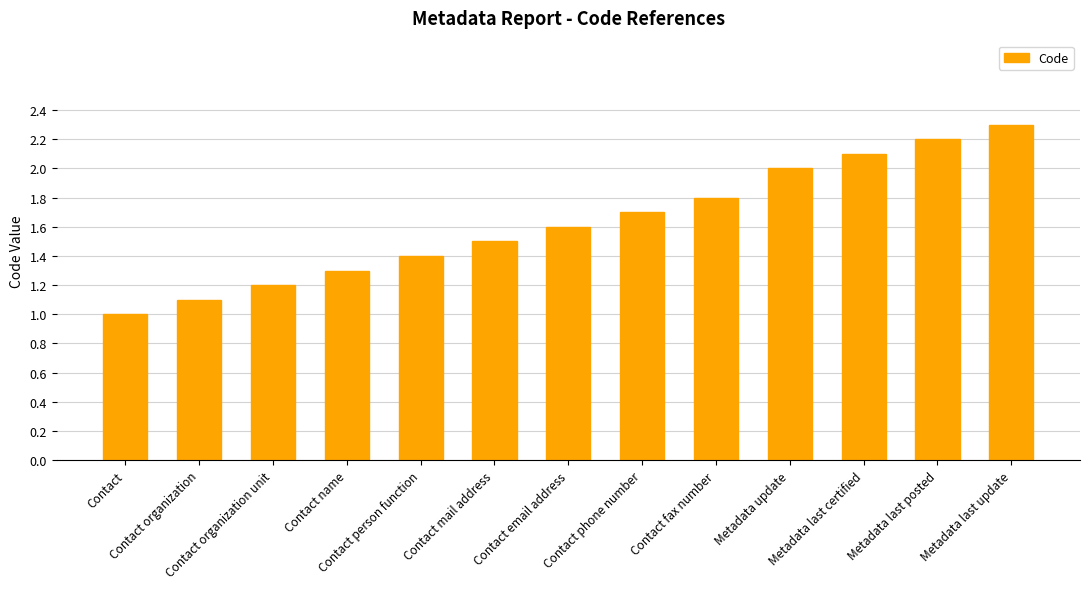

The chart shows a value of 2.9 at Metadata update. True or false?

False